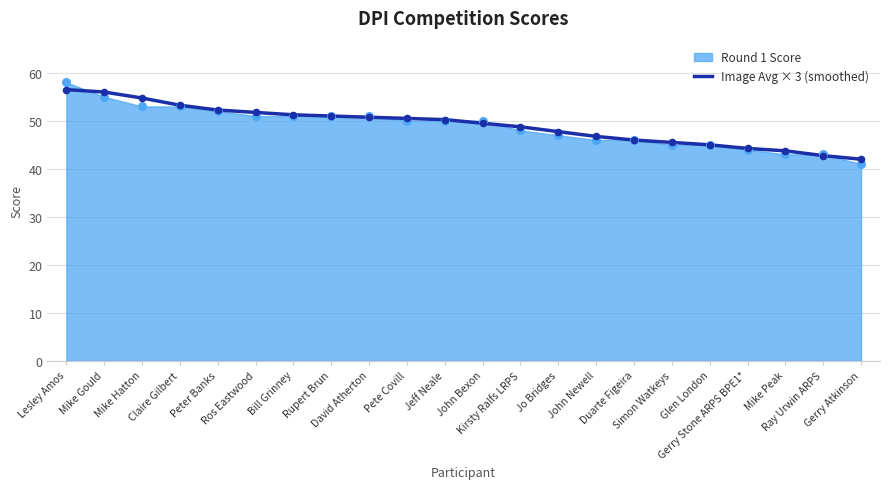

Which has a higher value, Gerry Stone ARPS BPE1* or Glen London?

Glen London